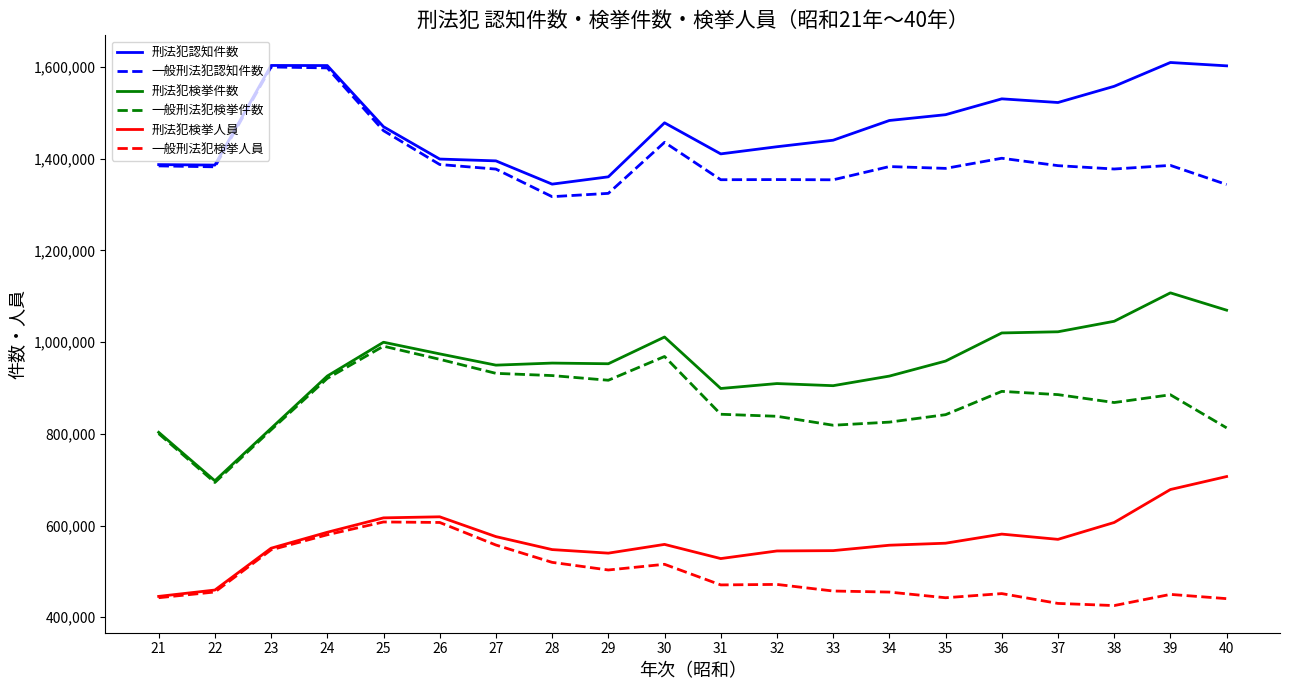

What is the difference between the 一般刑法犯認知件数 values at 28 and 30?

118511